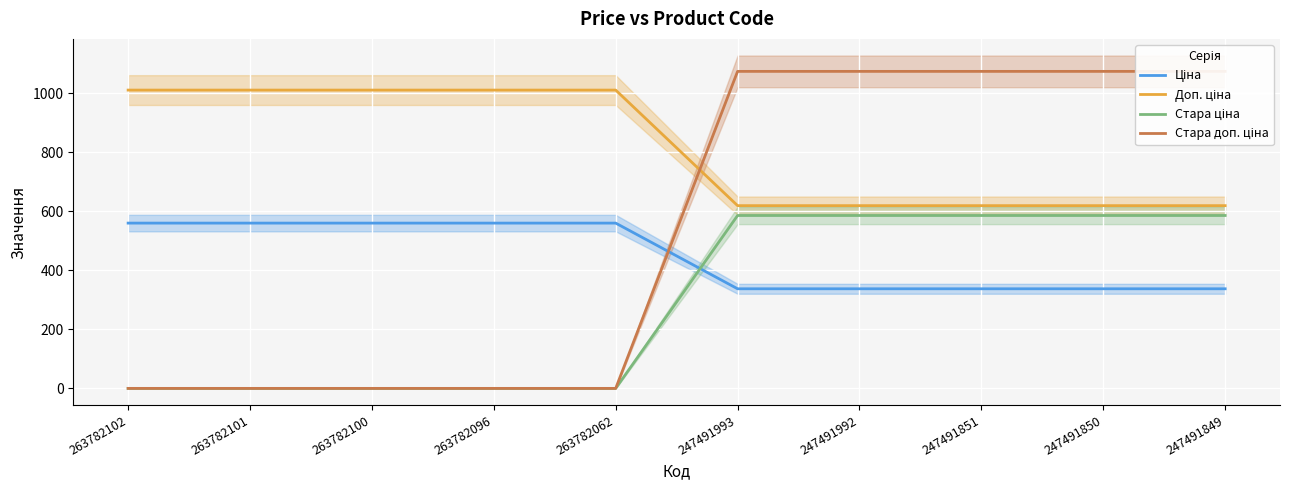

How many lines are shown in the chart?

4